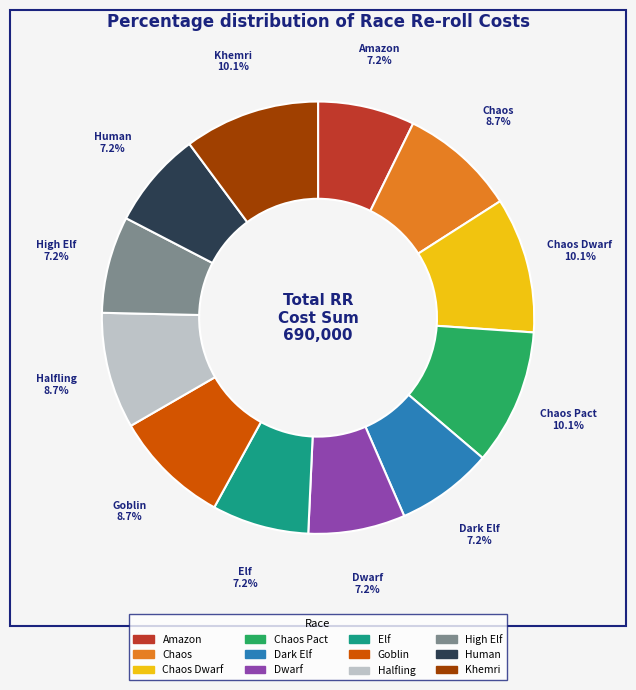

Is there any slice that represents more than half of the pie?

No